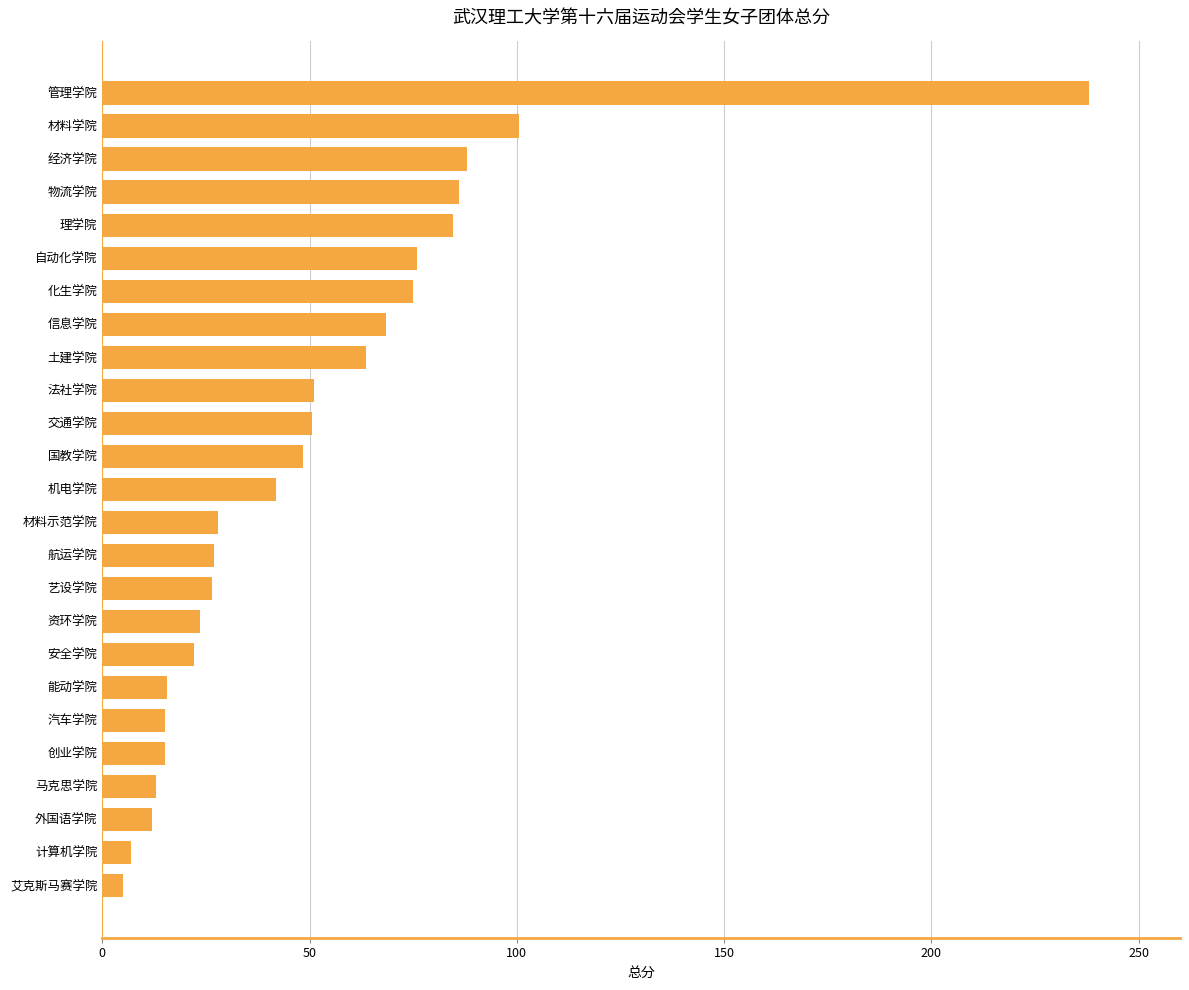

What is the difference between the second highest and second lowest values?

93.5